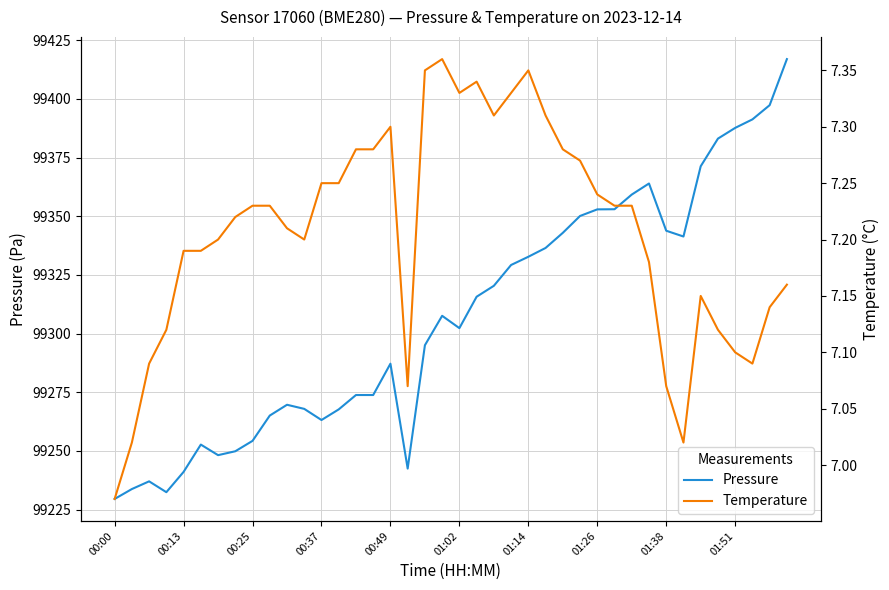

What is the lowest value of the Pressure series?

99229.6